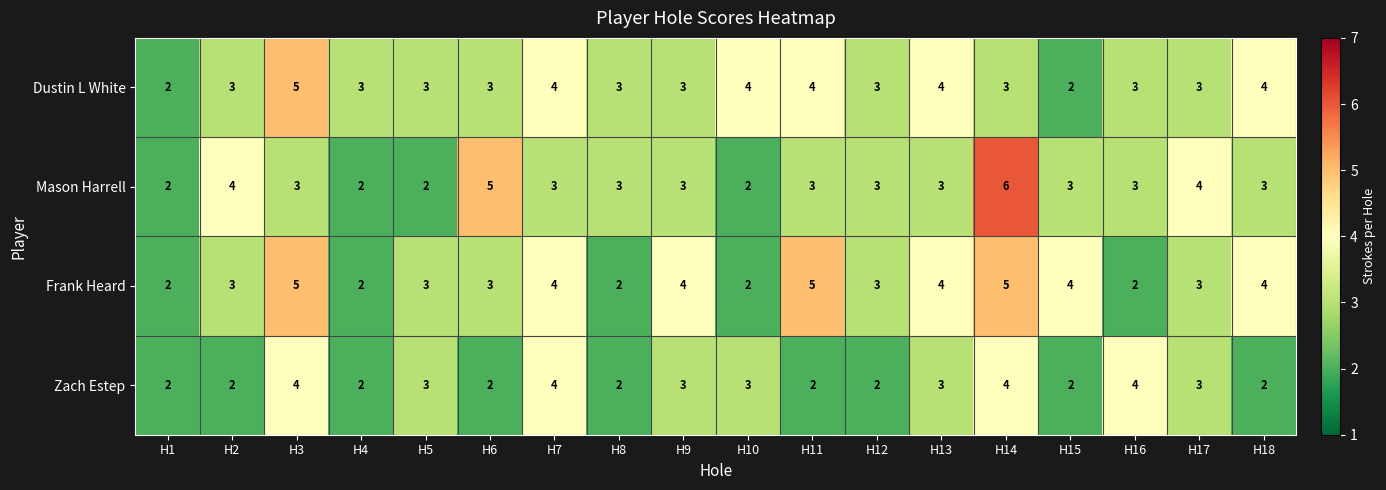

Is the value of Mason Harrell at H13 greater than the value of Frank Heard at H16?

Yes